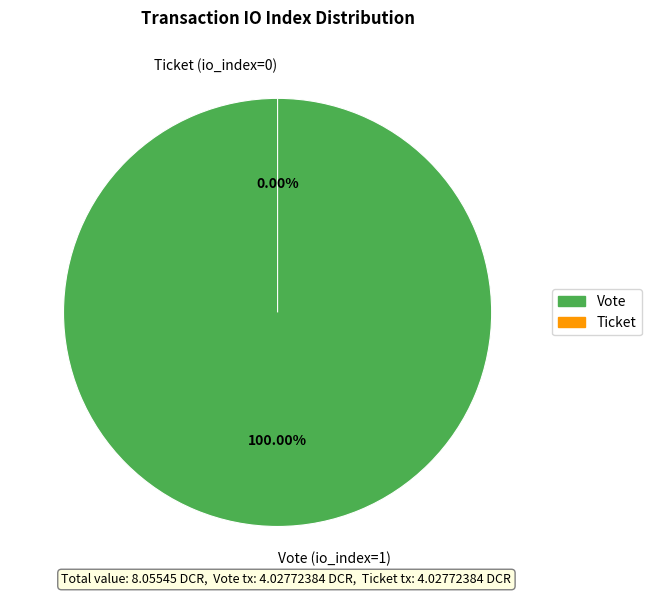

Which slice is the smallest?

Ticket